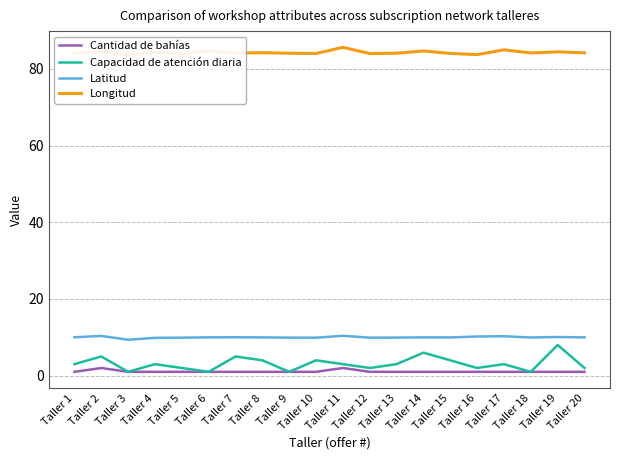

The value of Longitud at Taller 12 is 55.9. True or false?

False